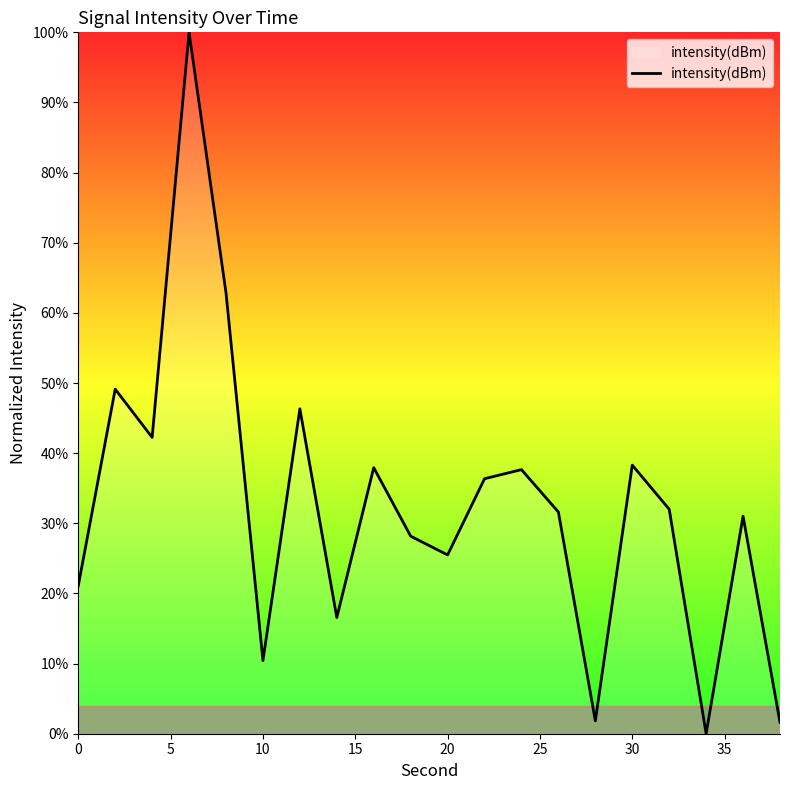

What is the maximum value shown in the chart?

100.0